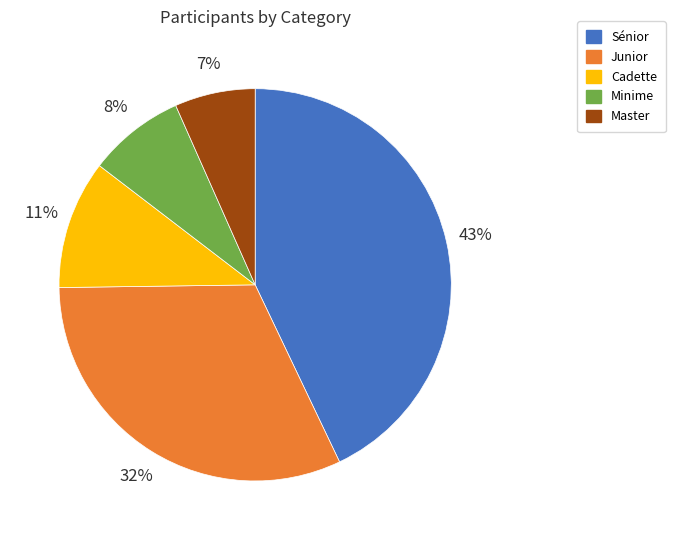

Rank the categories by value from lowest to highest.

Master, Minime, Cadette, Junior, Sénior